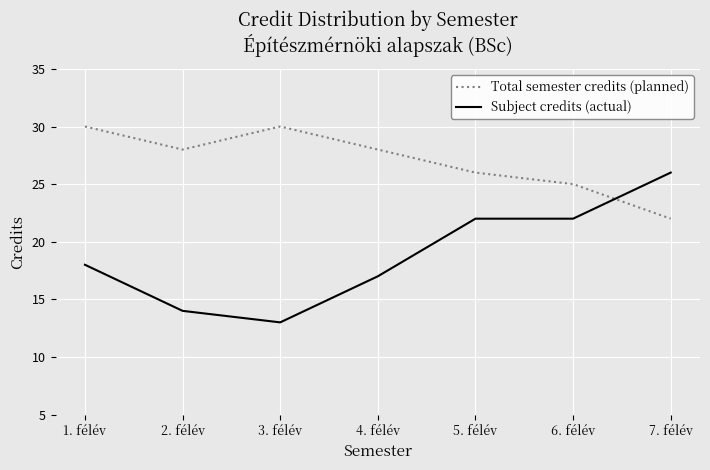

Is the value of Total semester credits (planned) at 1. félév greater than the value of Subject credits (actual) at 7. félév?

Yes